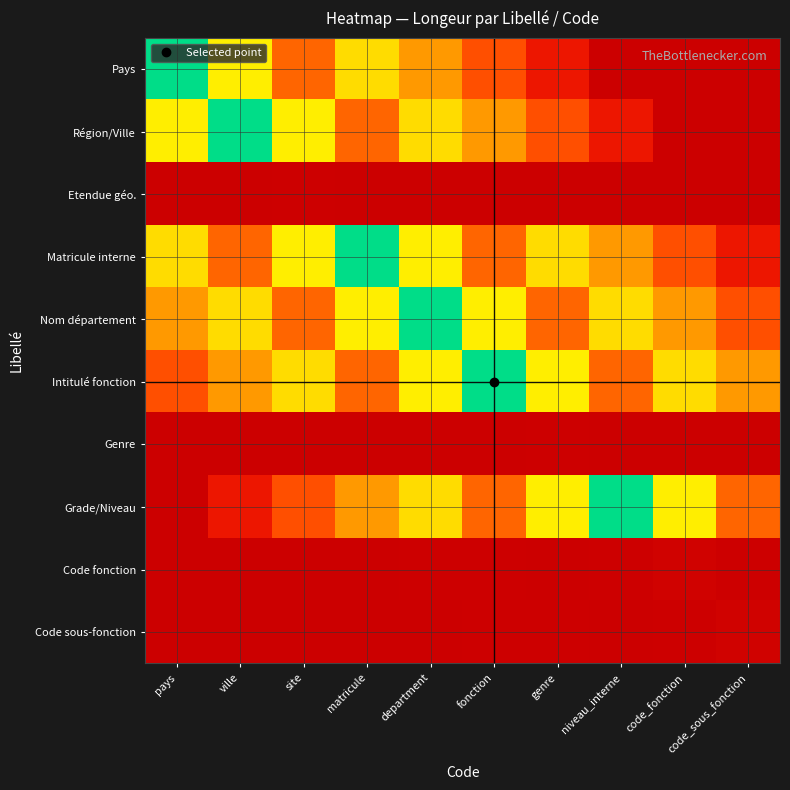

Reading left to right, list all the values displayed in this chart.

Pays: pays=250.0	ville=150.0	site=75.0	matricule=137.5	department=100.0	fonction=62.5	genre=25.0	niveau_interne=0.0	code_fonction=0.0	code_sous_fonction=0.0
Région/Ville: pays=150.0	ville=250.0	site=150.0	matricule=75.0	department=137.5	fonction=100.0	genre=62.5	niveau_interne=25.0	code_fonction=0.0	code_sous_fonction=0.0
Etendue géo.: pays=0.3	ville=0.6	site=1.0	matricule=0.6	department=0.3	fonction=0.6	genre=0.4	niveau_interne=0.2	code_fonction=0.1	code_sous_fonction=0.0
Matricule interne: pays=137.5	ville=75.0	site=150.0	matricule=250.0	department=150.0	fonction=75.0	genre=137.5	niveau_interne=100.0	code_fonction=62.5	code_sous_fonction=25.0
Nom département: pays=100.0	ville=137.5	site=75.0	matricule=150.0	department=250.0	fonction=150.0	genre=75.0	niveau_interne=137.5	code_fonction=100.0	code_sous_fonction=62.5
Intitulé fonction: pays=62.5	ville=100.0	site=137.5	matricule=75.0	department=150.0	fonction=250.0	genre=150.0	niveau_interne=75.0	code_fonction=137.5	code_sous_fonction=100.0
Genre: pays=0.1	ville=0.2	site=0.4	matricule=0.6	department=0.3	fonction=0.6	genre=1.0	niveau_interne=0.6	code_fonction=0.3	code_sous_fonction=0.6
Grade/Niveau: pays=0.0	ville=25.0	site=62.5	matricule=100.0	department=137.5	fonction=75.0	genre=150.0	niveau_interne=250.0	code_fonction=150.0	code_sous_fonction=75.0
Code fonction: pays=0.0	ville=0.0	site=0.3	matricule=0.8	department=1.2	fonction=1.7	genre=0.9	niveau_interne=1.8	code_fonction=3.0	code_sous_fonction=1.8
Code sous-fonction: pays=0.0	ville=0.0	site=0.0	matricule=0.3	department=0.8	fonction=1.2	genre=1.7	niveau_interne=0.9	code_fonction=1.8	code_sous_fonction=3.0